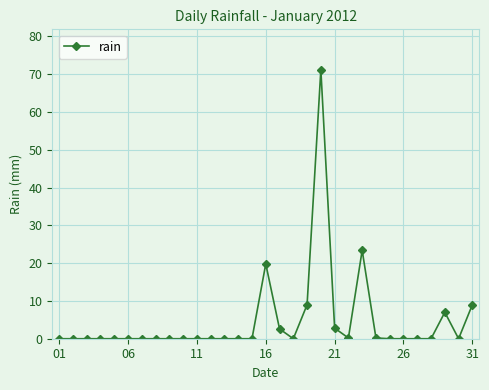

What is the maximum value shown in the chart?

71.2